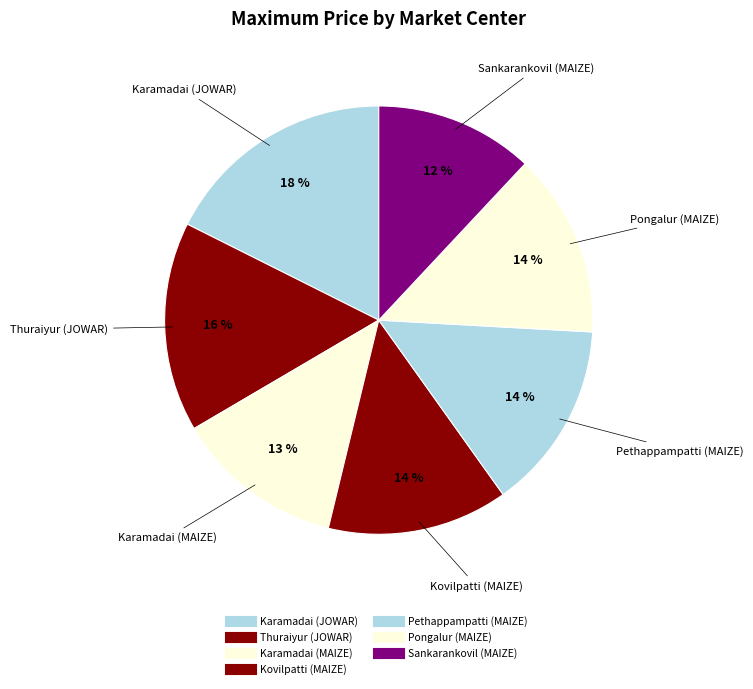

Count the number of slices in the pie.

7